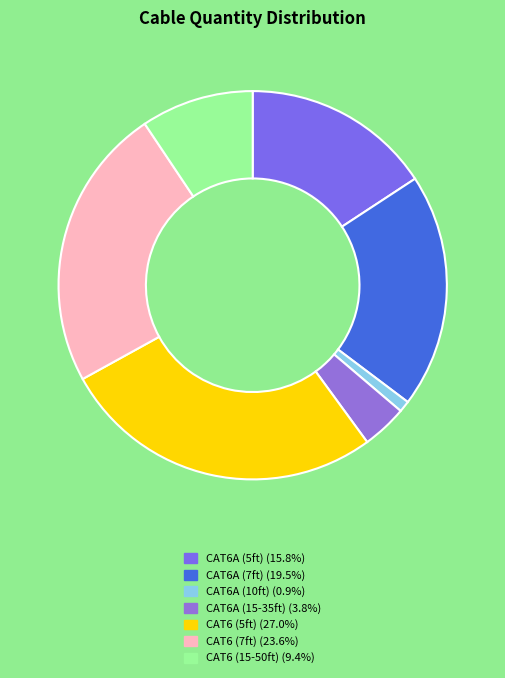

How many segments does this pie chart have?

7